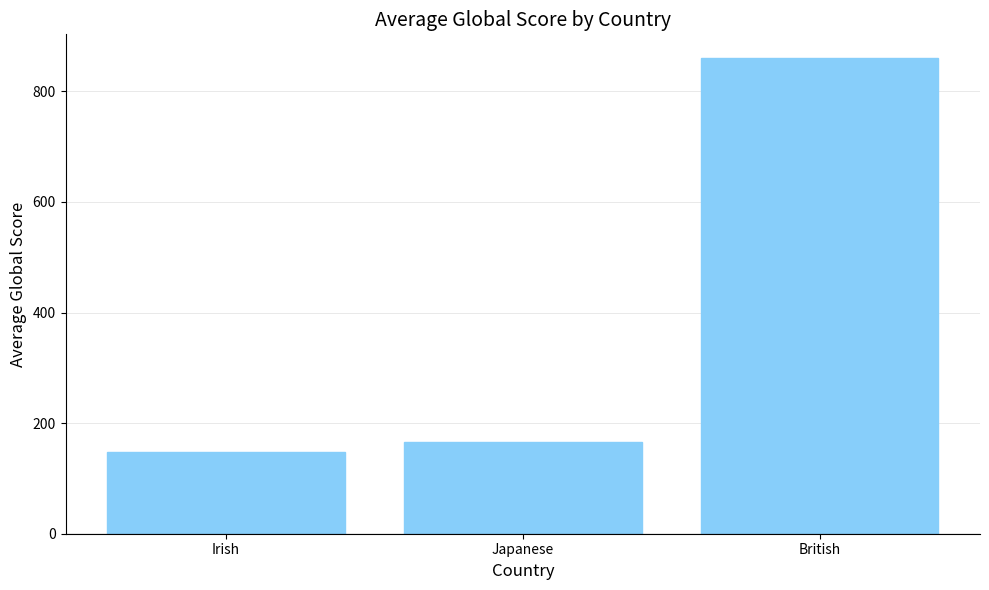

Reading left to right, what are all the values shown in this chart?

Irish=147.0	Japanese=165.4	British=860.0